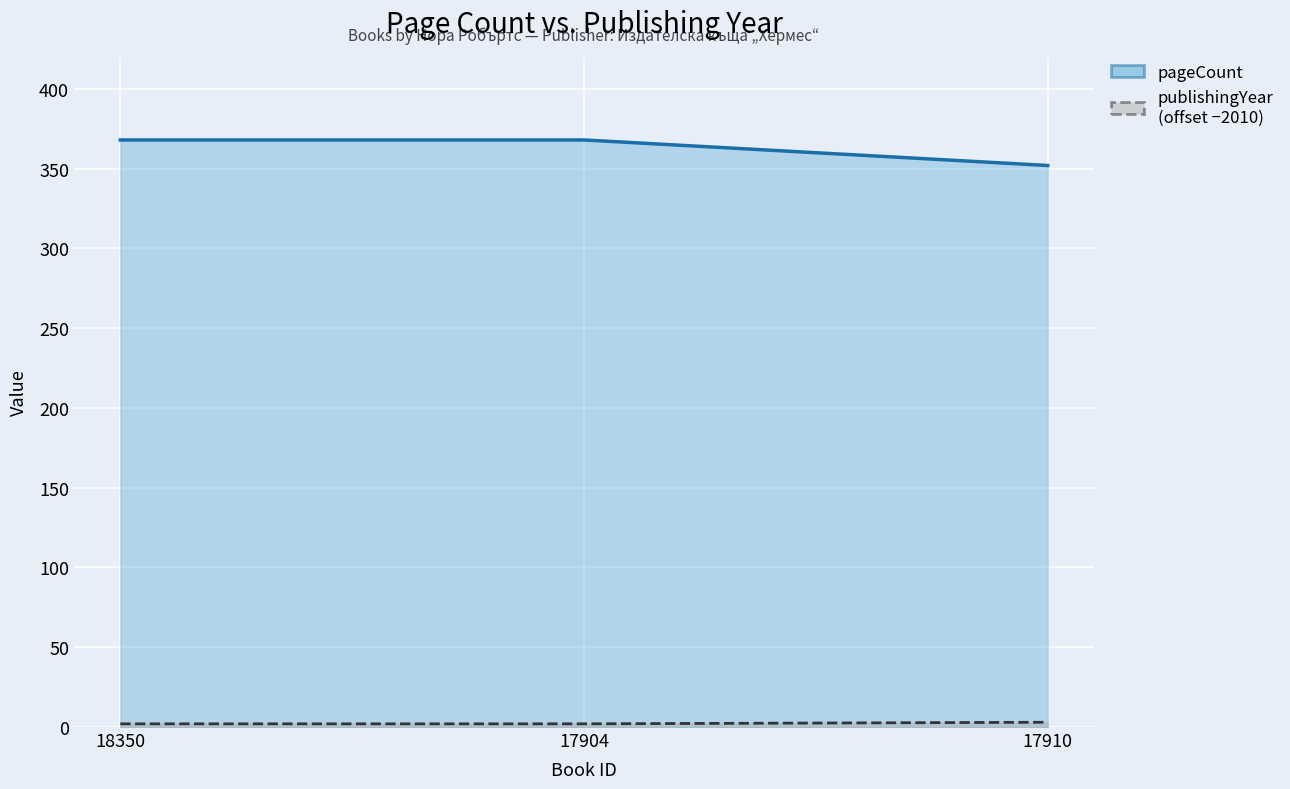

Reading left to right, list all the values displayed in this chart.

pageCount: 18350=368	17904=368	17910=352
publishingYear: 18350=2	17904=2	17910=3